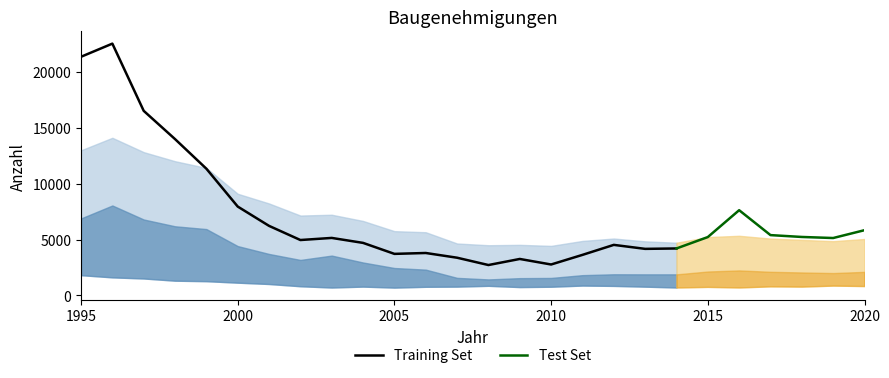

Does the chart have visible grid lines?

No